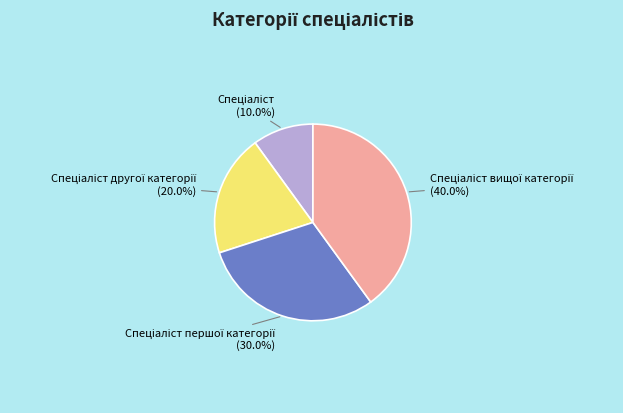

Is there any slice that represents more than half of the pie?

No